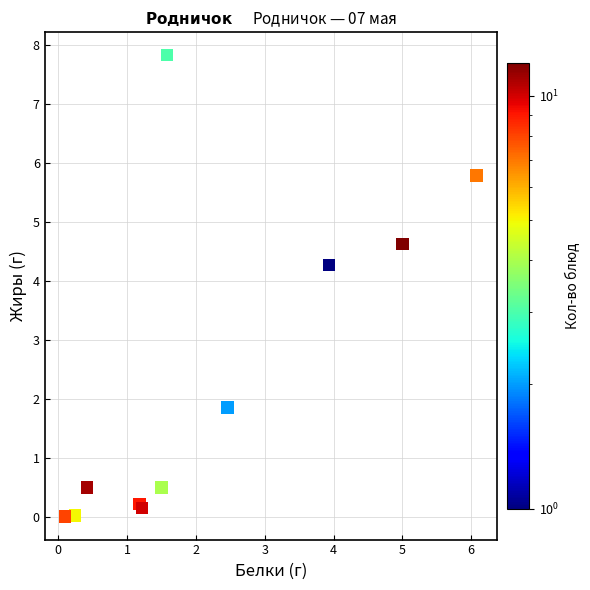

What Y value in the scatter plot is closest to 3?

1.9